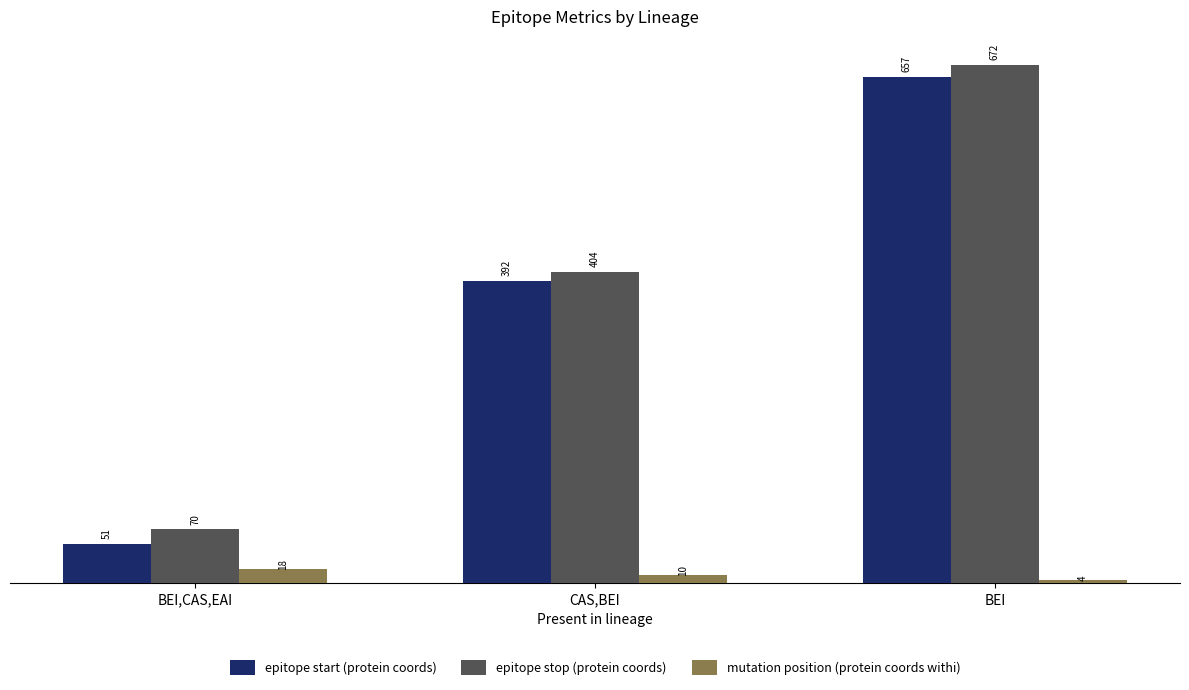

How many data points in mutation position (protein coords withi) are less than 10?

1